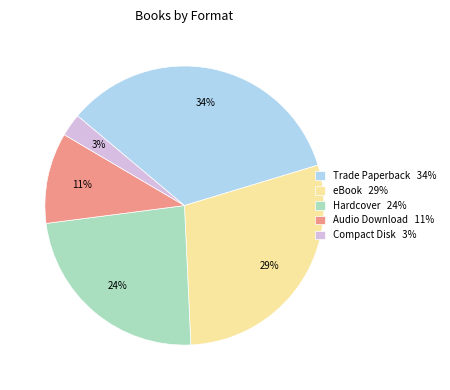

To the nearest percent, what percentage of the pie is Audio Download?

11%